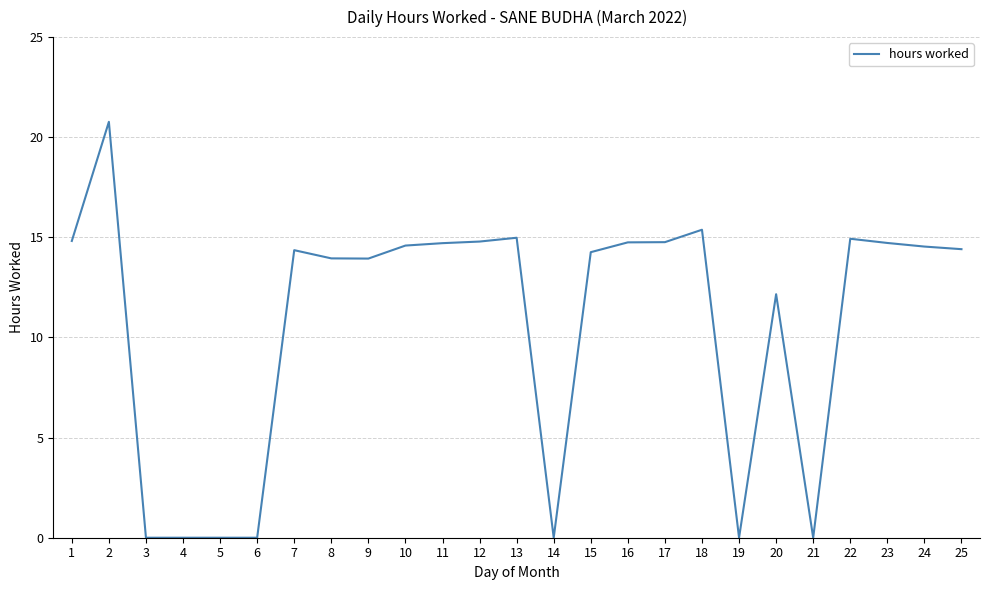

Where is the data nearest to the value 10?

20